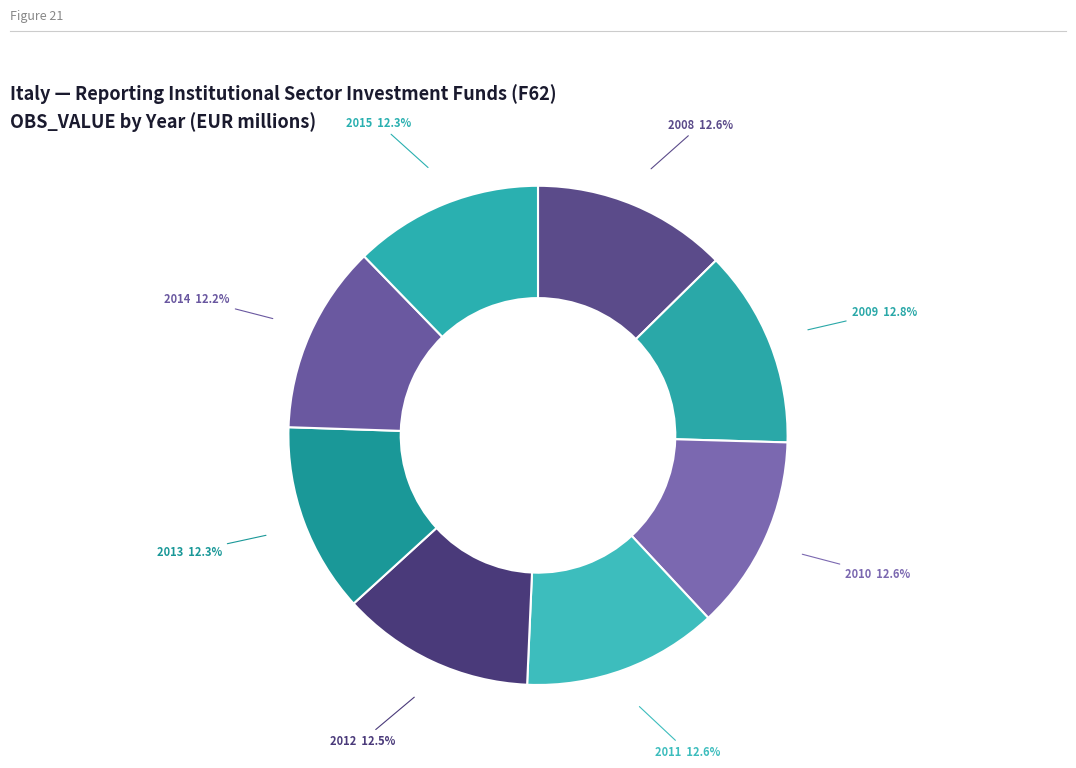

Combined, what portion of the pie is 2014 and 2008?

24.8%